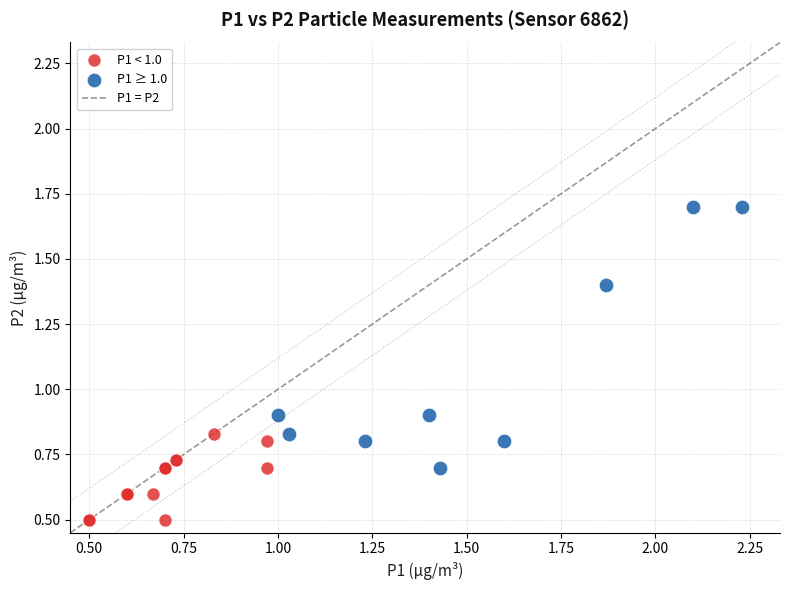

Which series contains the highest Y value?

P1 ≥ 1.0